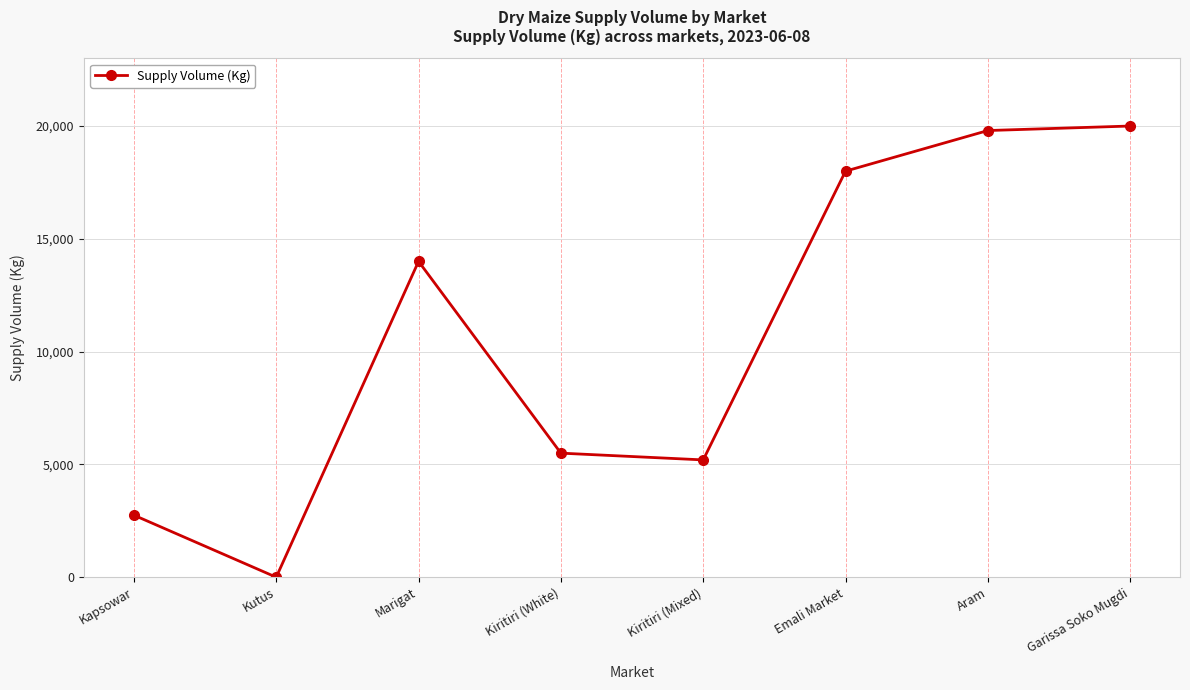

The value at Garissa Soko Mugdi is 20000. True or false?

True